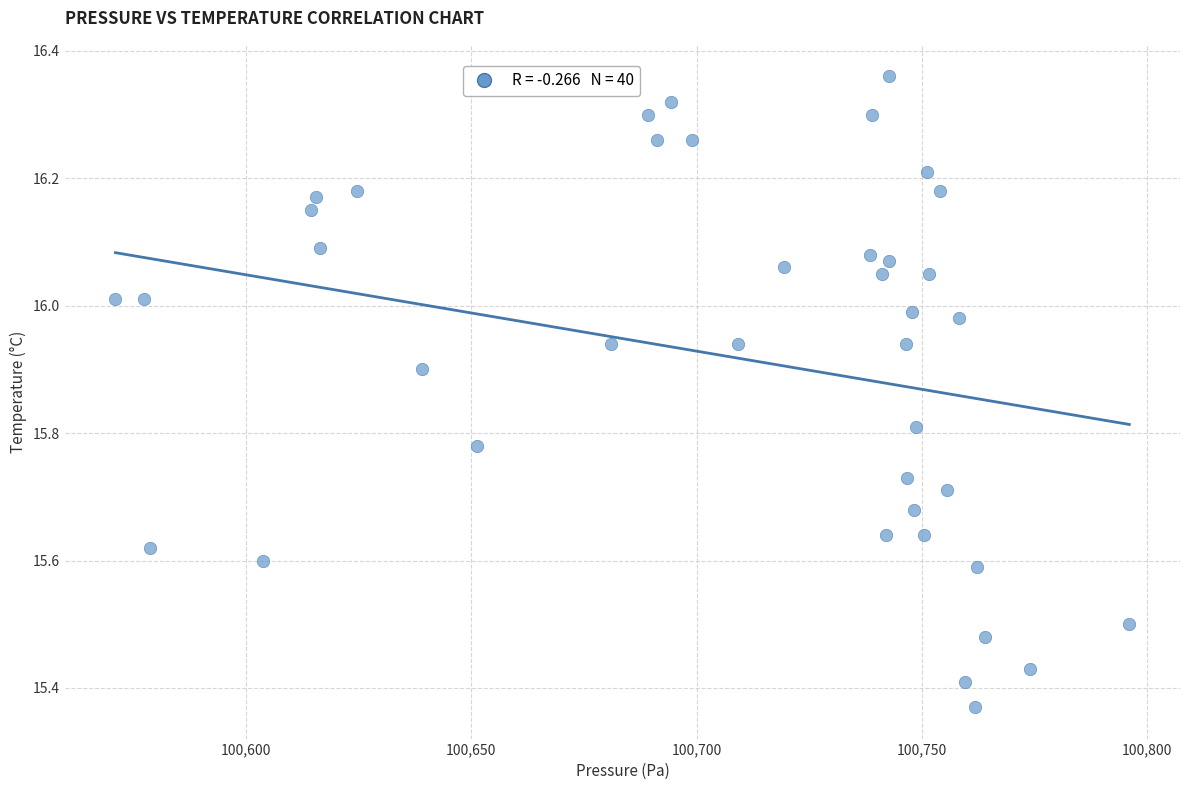

What is the range of X values (max minus min)?

225.0